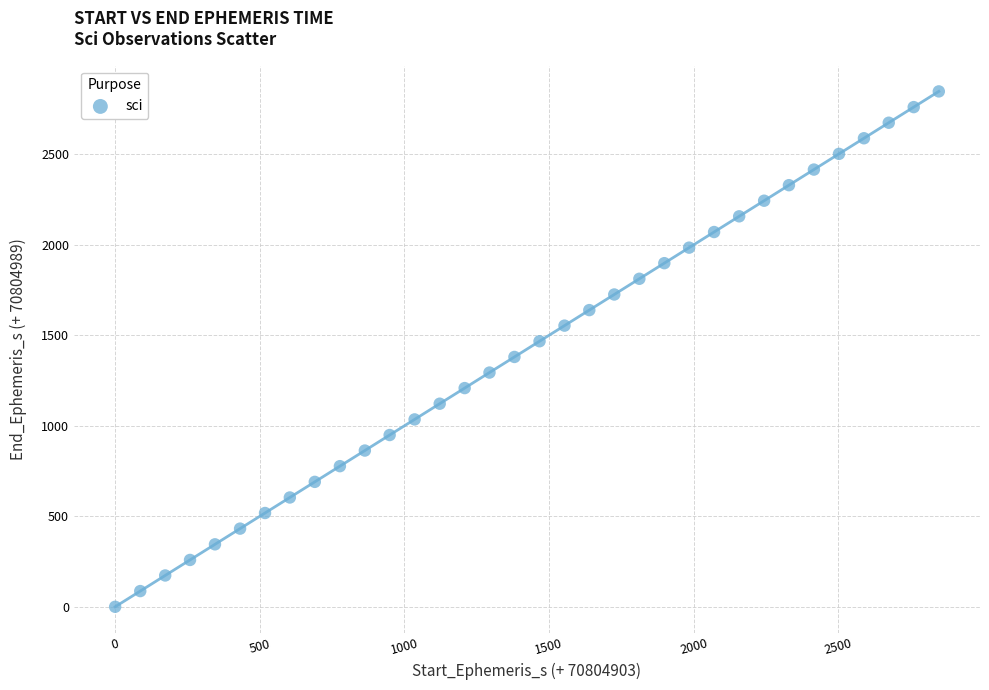

What is the range of X values (max minus min)?

2846.7